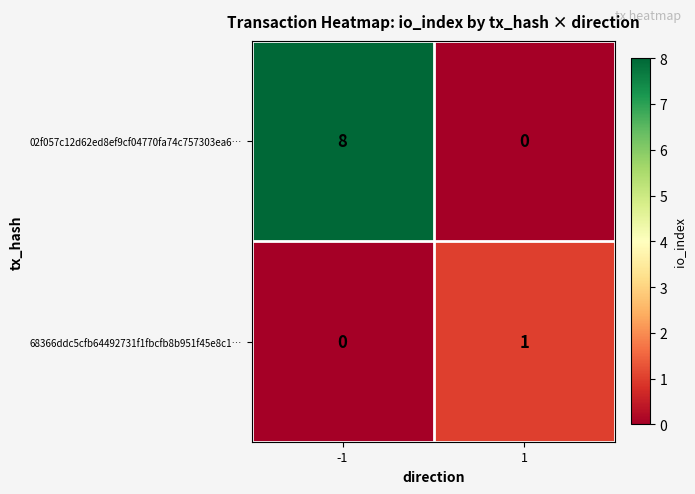

What is the sum of the 02f057c12d62ed8ef9cf04770fa74c757303ea6… values at -1 and 1?

8